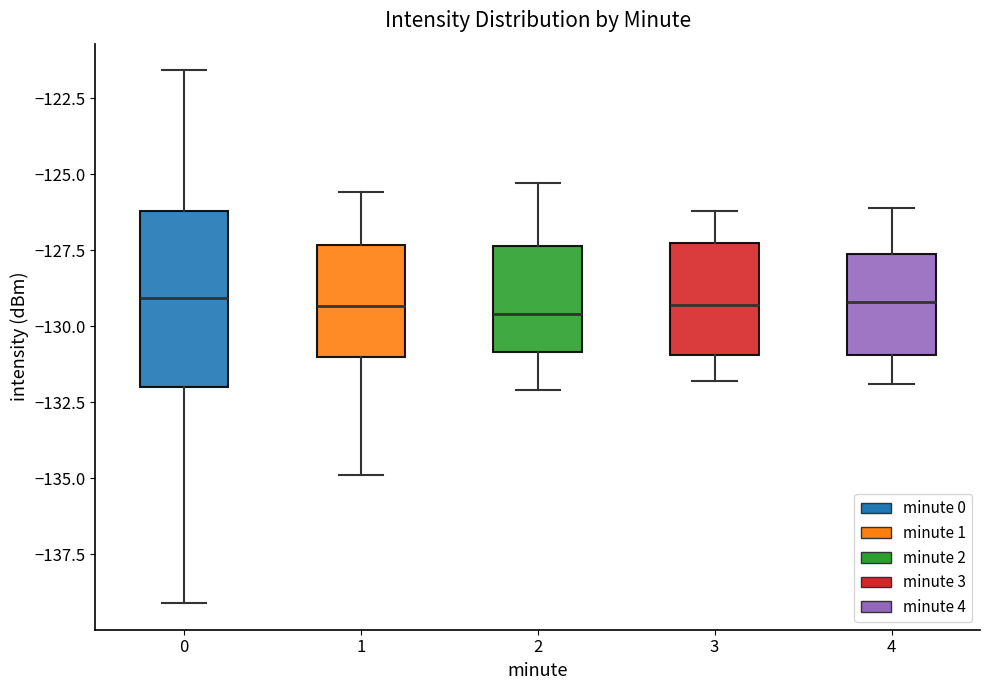

Which box is the tallest, from its lower edge to its upper edge?

0